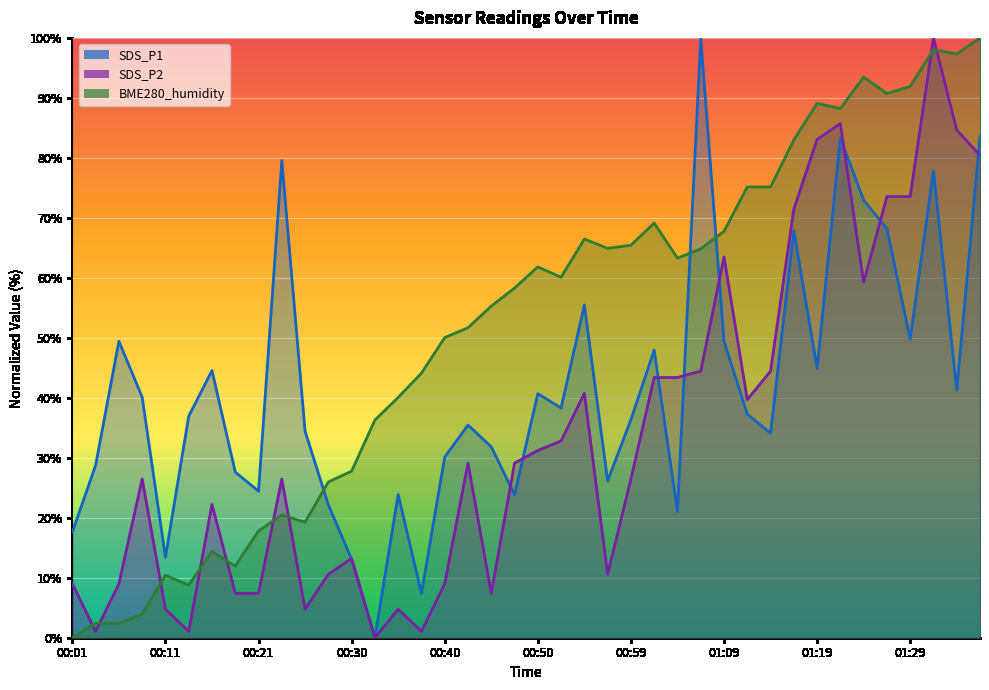

The value of BME280_humidity at 01:26 is 90.7. True or false?

True